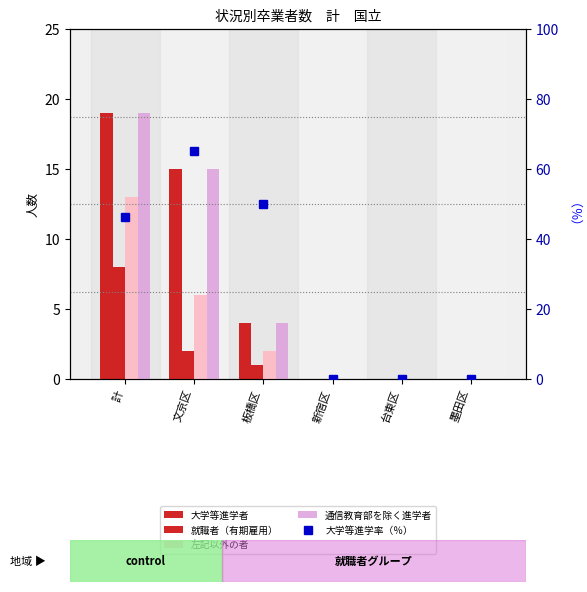

What is the total value across all series at 計?

105.3